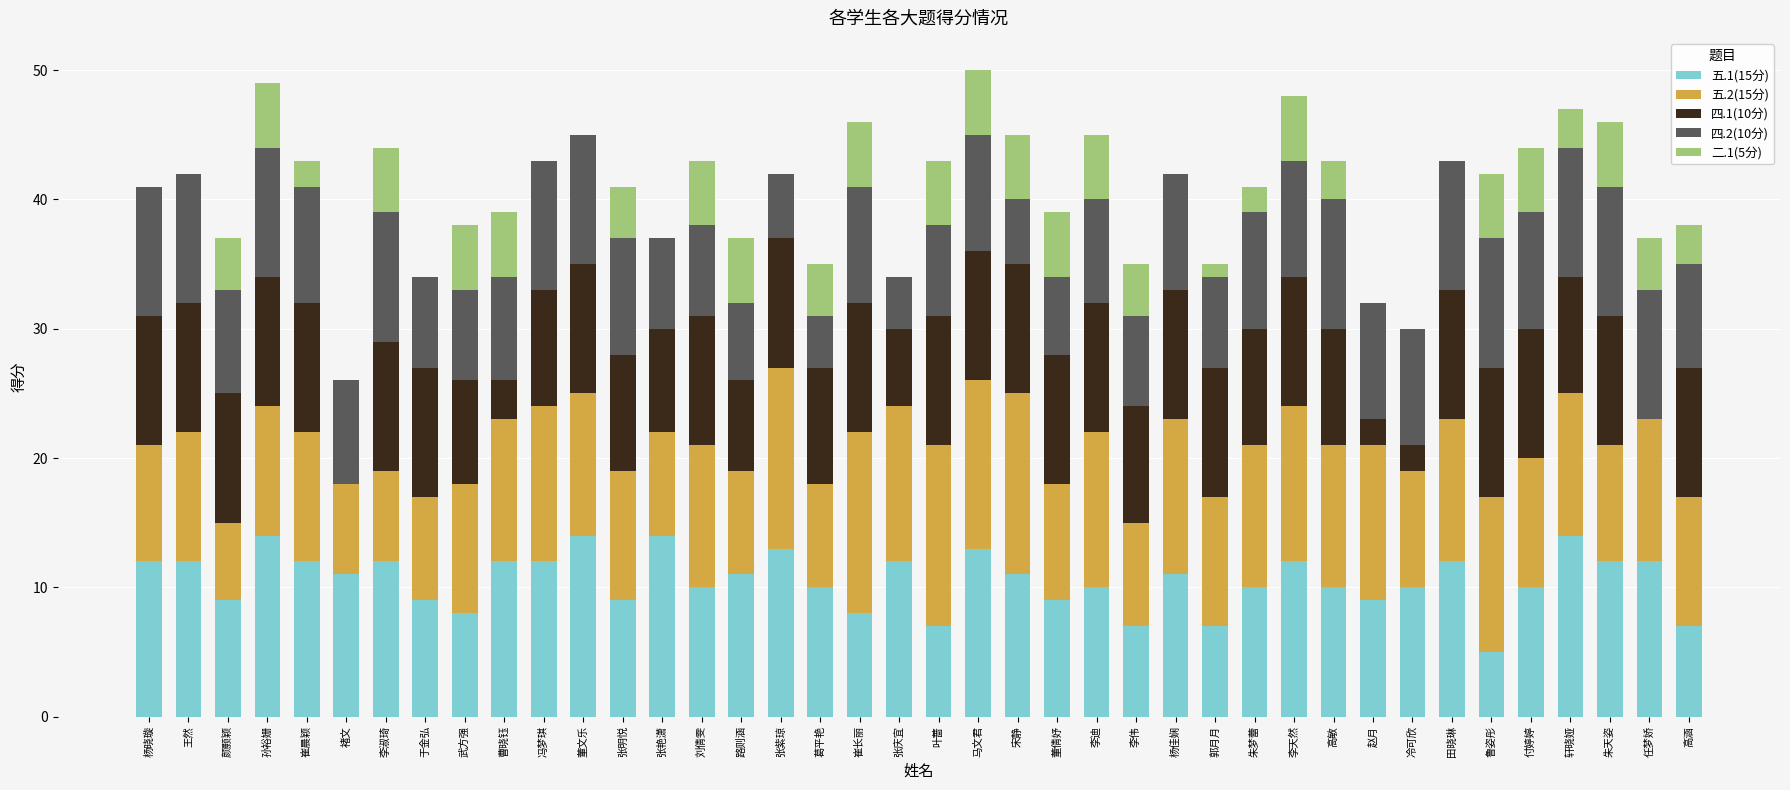

Is it true that 五.1(15分) equals 10 at 刘倩雯?

True